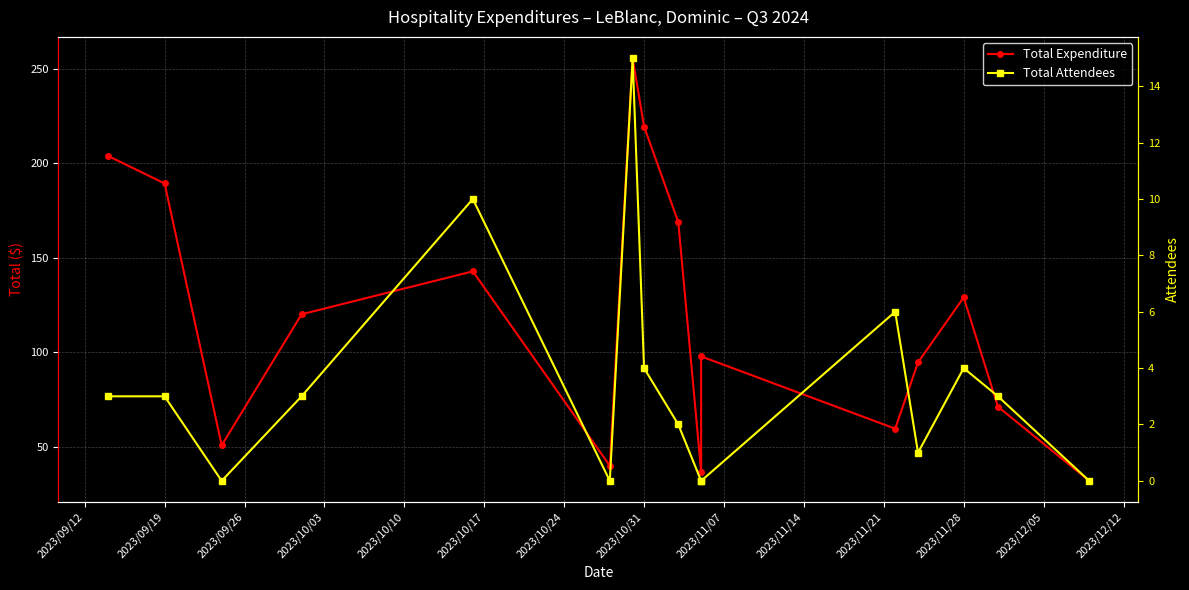

Which series has the largest total across all categories?

Total Expenditure